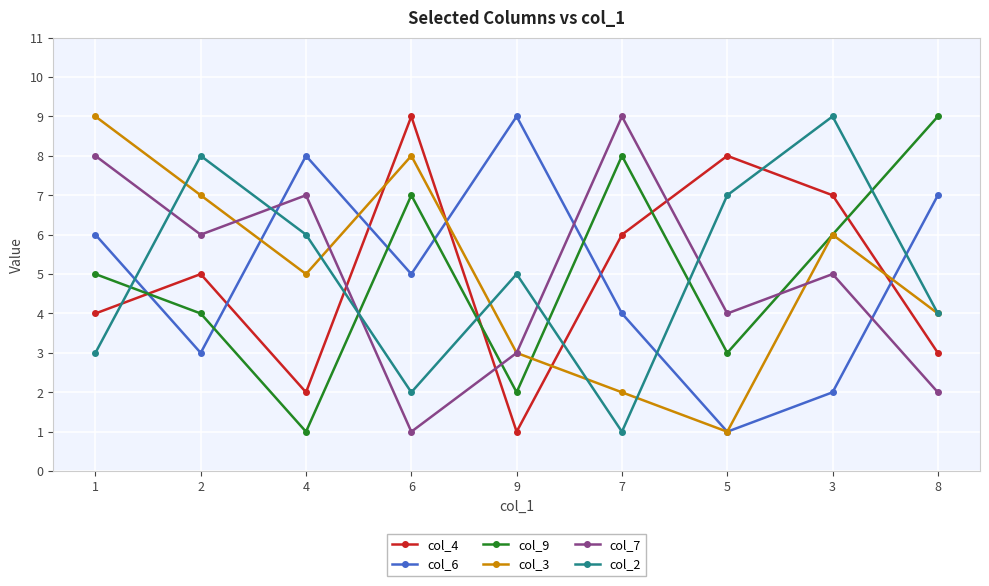

What is the maximum value shown in the chart?

9